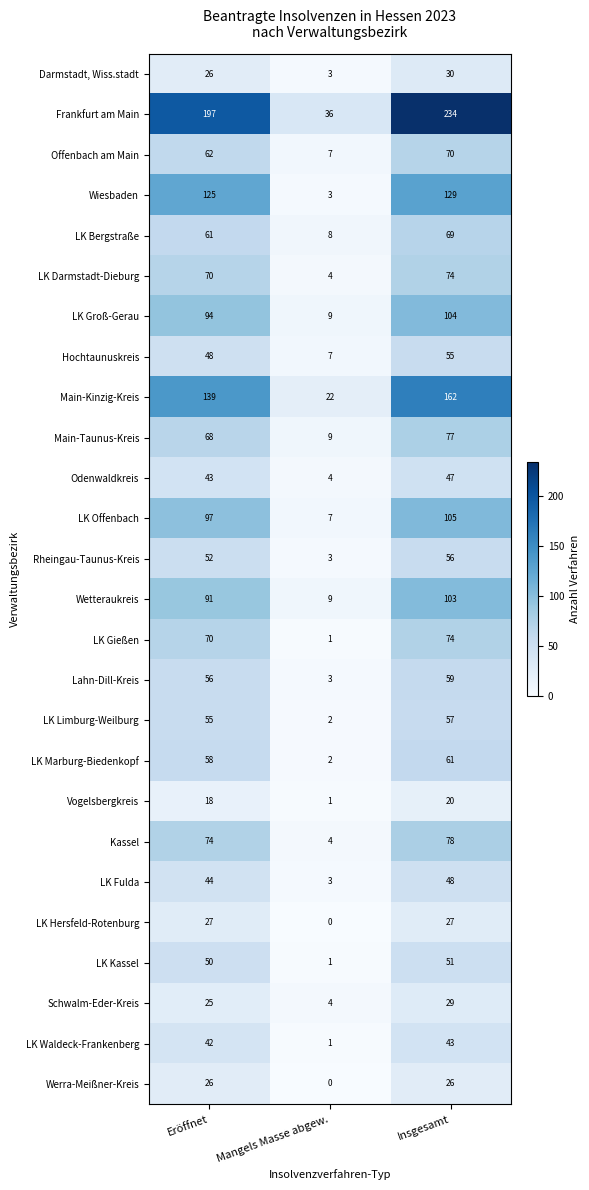

Which label corresponds to the largest value in the chart?

Insgesamt